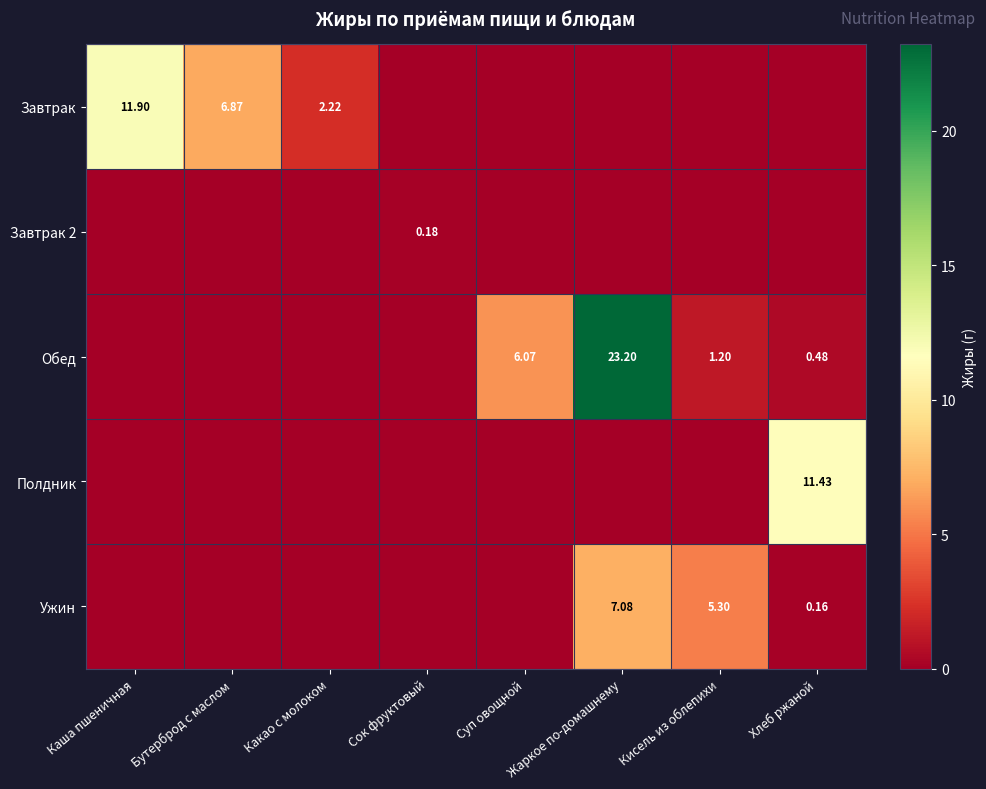

What is the difference between the second highest and second lowest values in the Завтрак series?

6.9